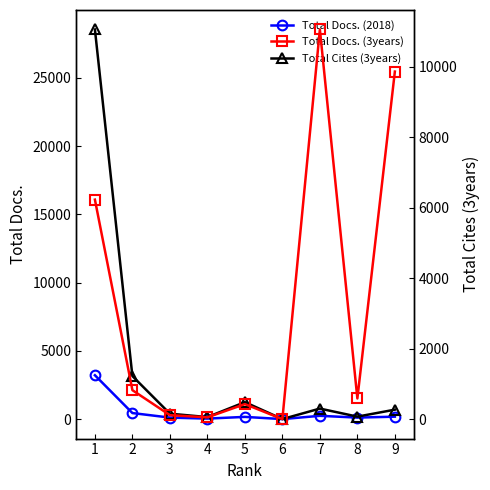

What are all the series names shown in the legend?

Total Docs. (2018), Total Cites (3years), Total Docs. (3years)